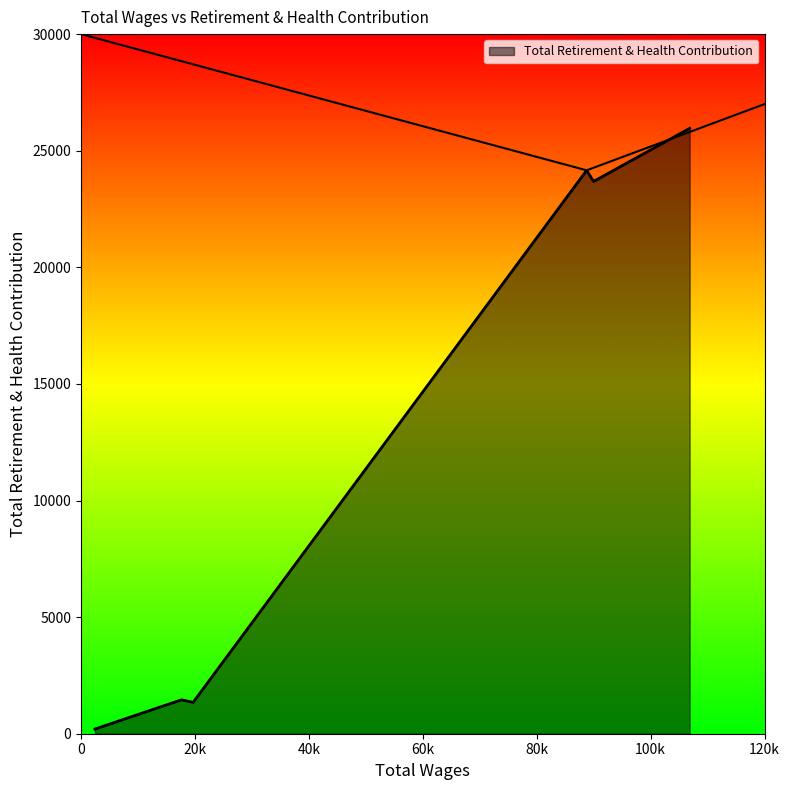

What is the average value?

12800